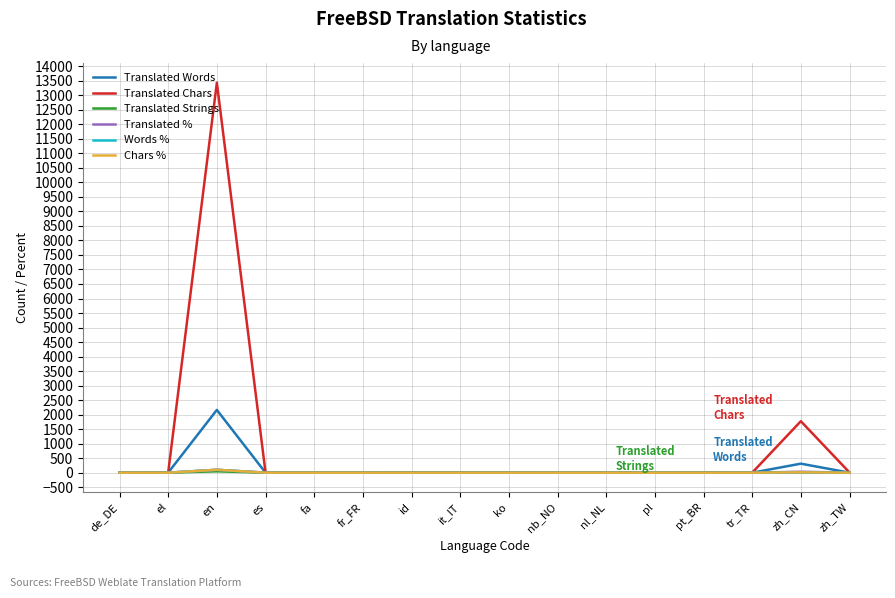

At which category is the sum across all series the highest?

en